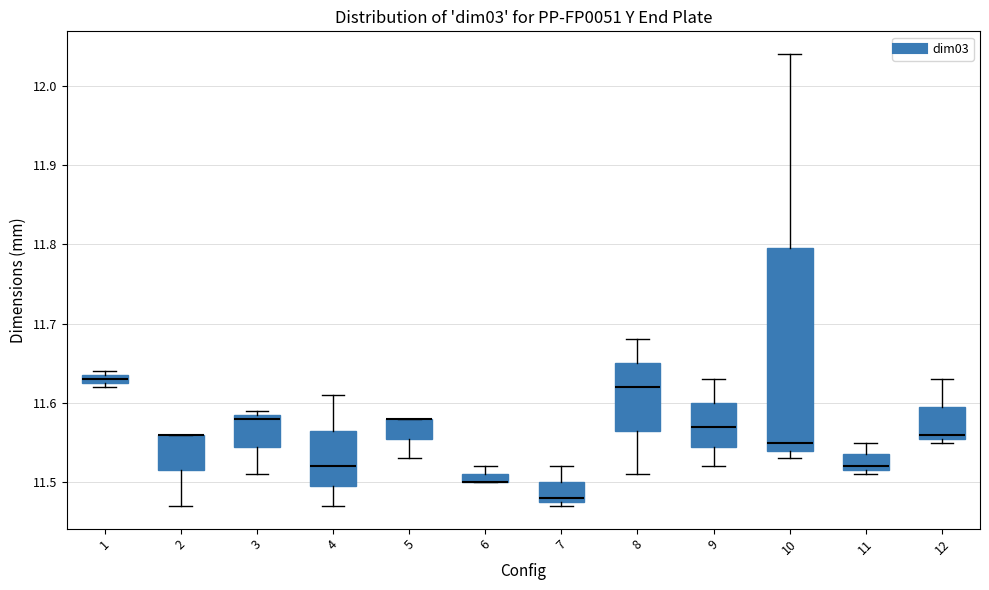

Which box is the tallest, from its lower edge to its upper edge?

10